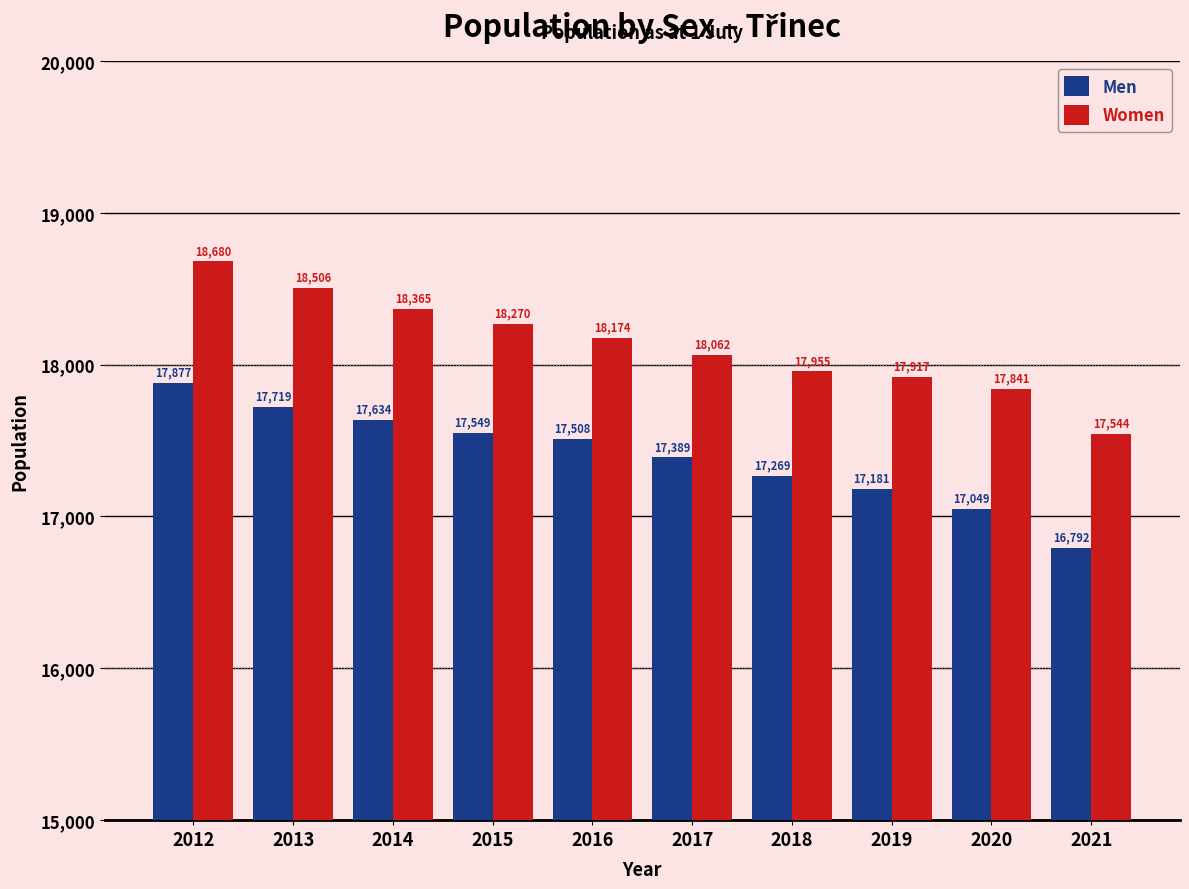

Are the bars horizontal?

No